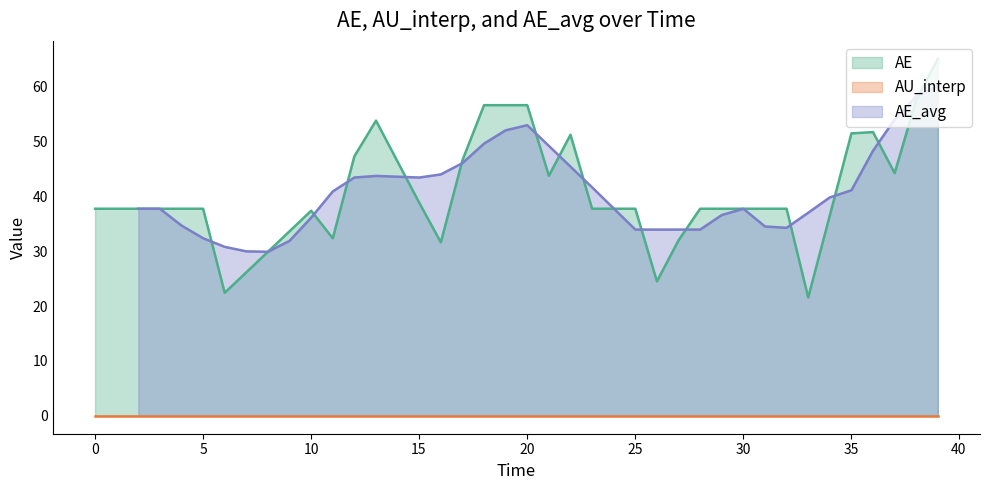

What is the lowest value of the AE series?

21.6